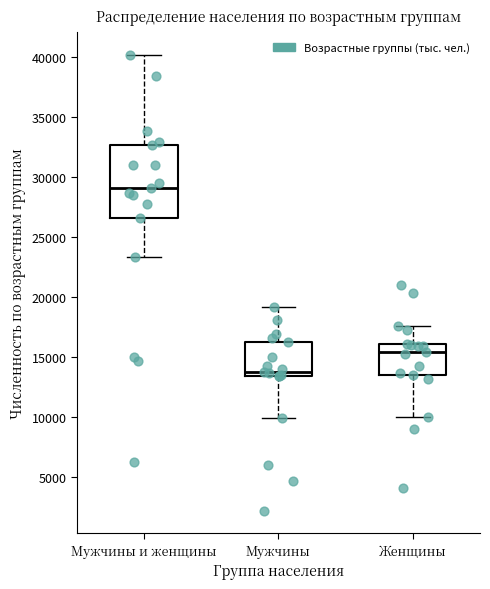

Which box's median line is the lowest?

Мужчины